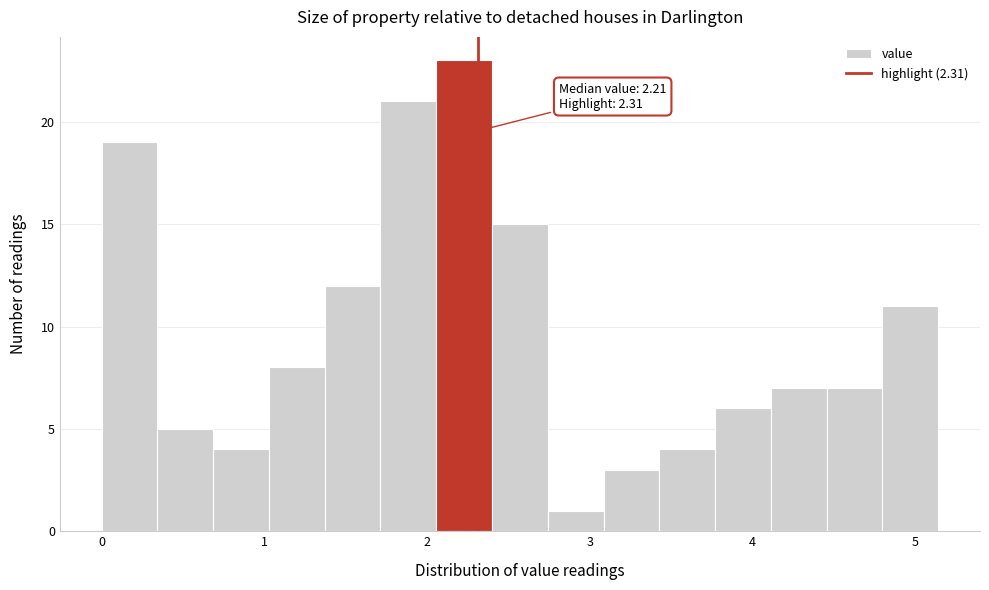

Read against the x-axis, roughly where is the centre of the tallest bar?

2.2